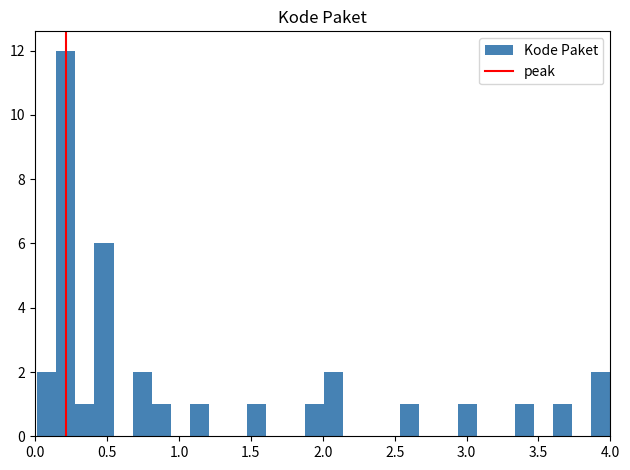

Around what value on the x-axis is the tallest bar? Give the approximate position of its centre, as read against the axis.

0.20